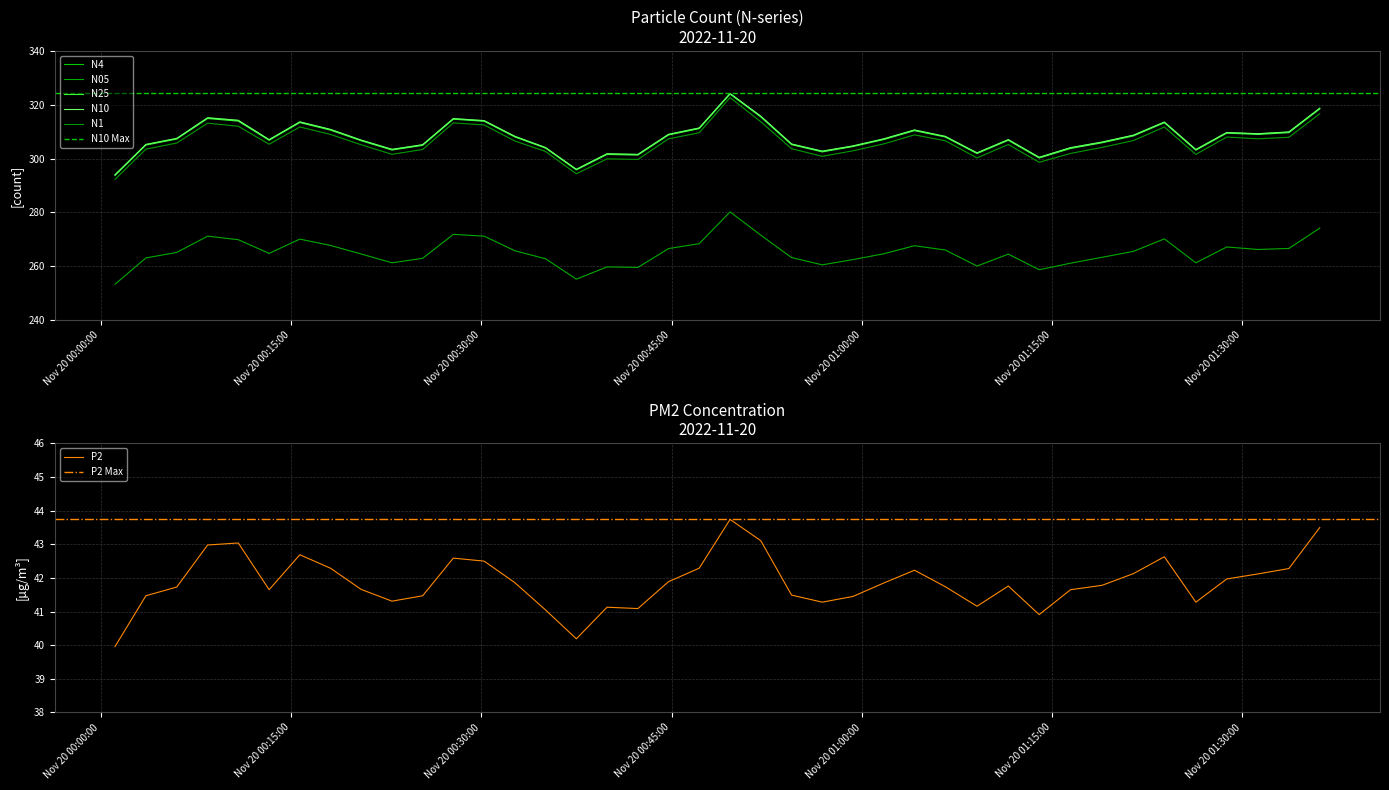

What is the maximum value for P2?

43.7